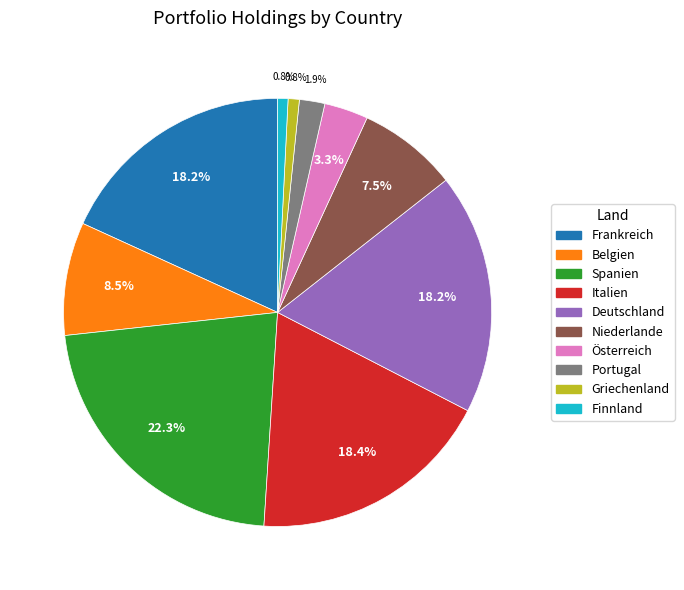

Does Belgien represent more than half of the total?

No